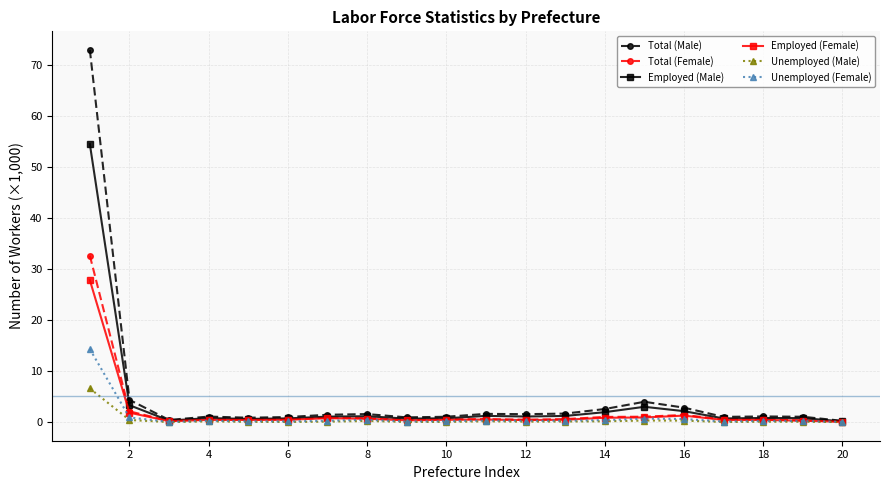

Which series has the largest range (max minus min)?

Total (Male)